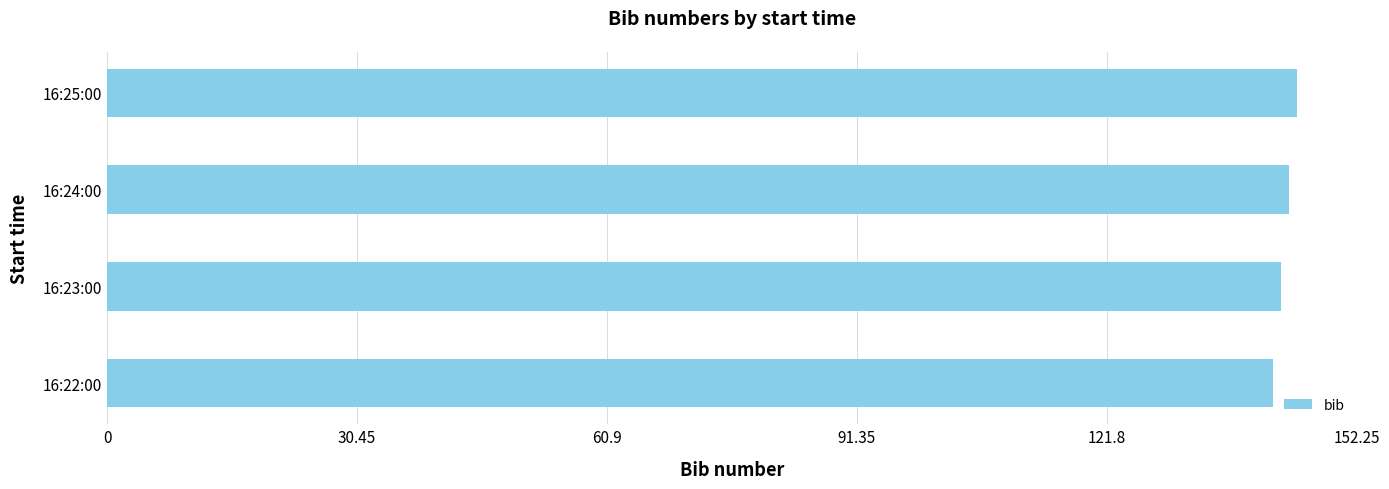

Reading bottom to top, list all the values displayed in this chart.

142	143	144	145